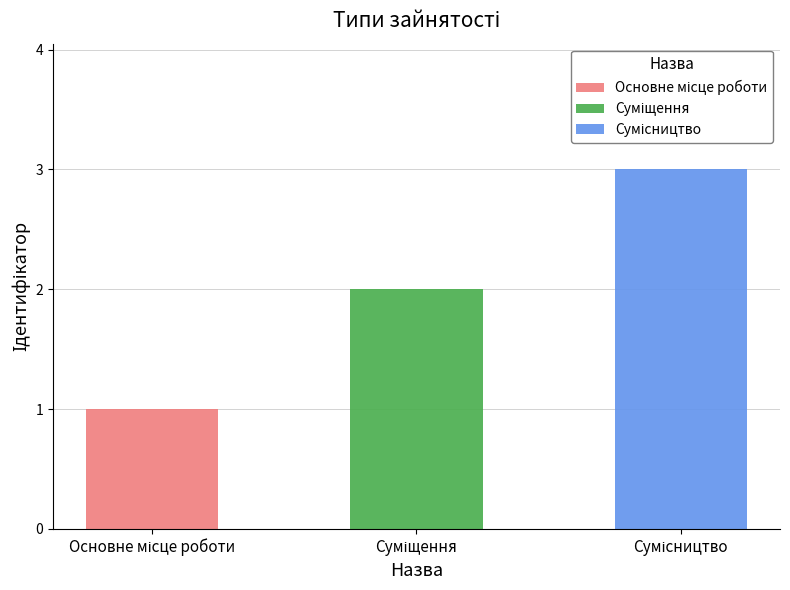

At which label does the data first exceed 2?

Сумісництво